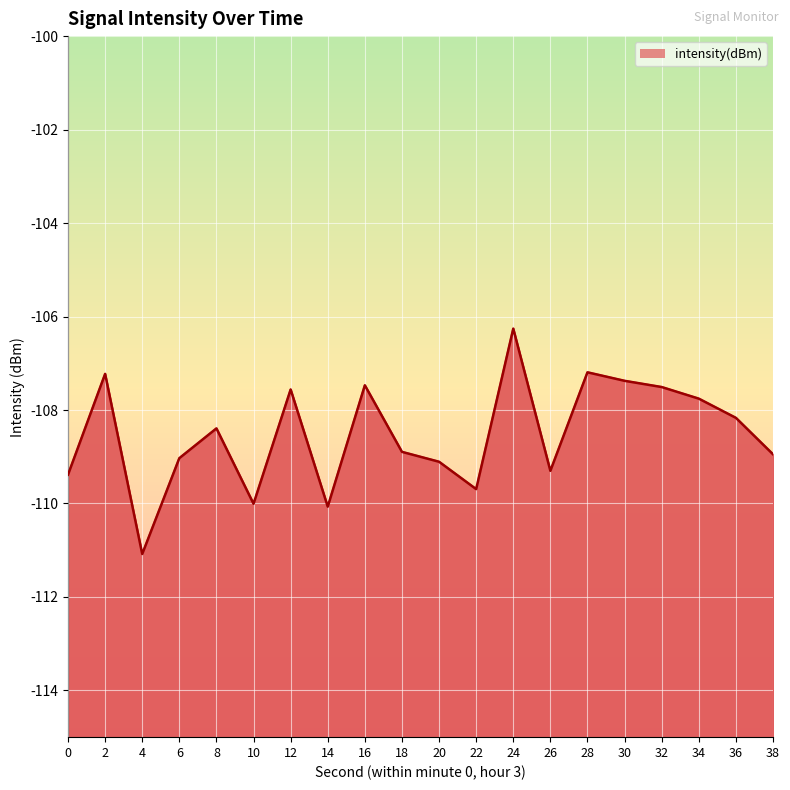

True or false: the data shows -181.6 at 26.

False